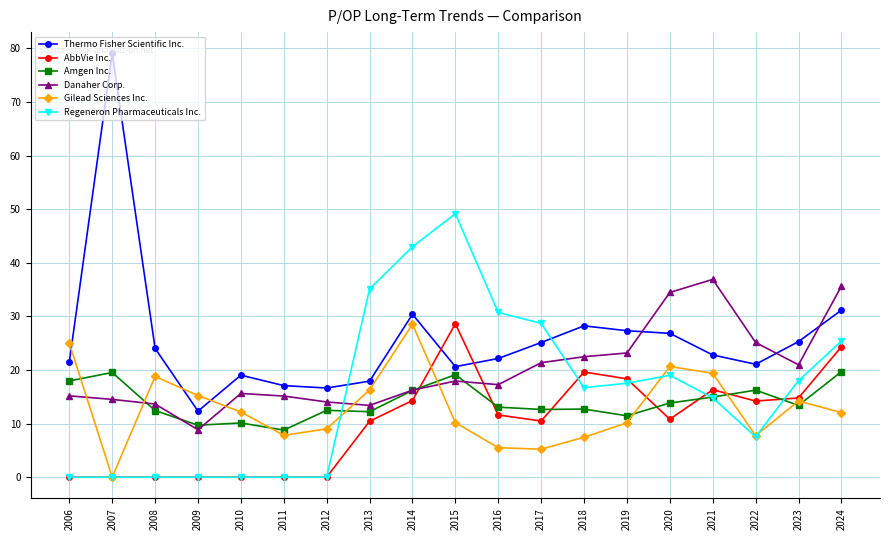

In Gilead Sciences Inc., how many points are higher than both neighbors (excluding endpoints)?

4